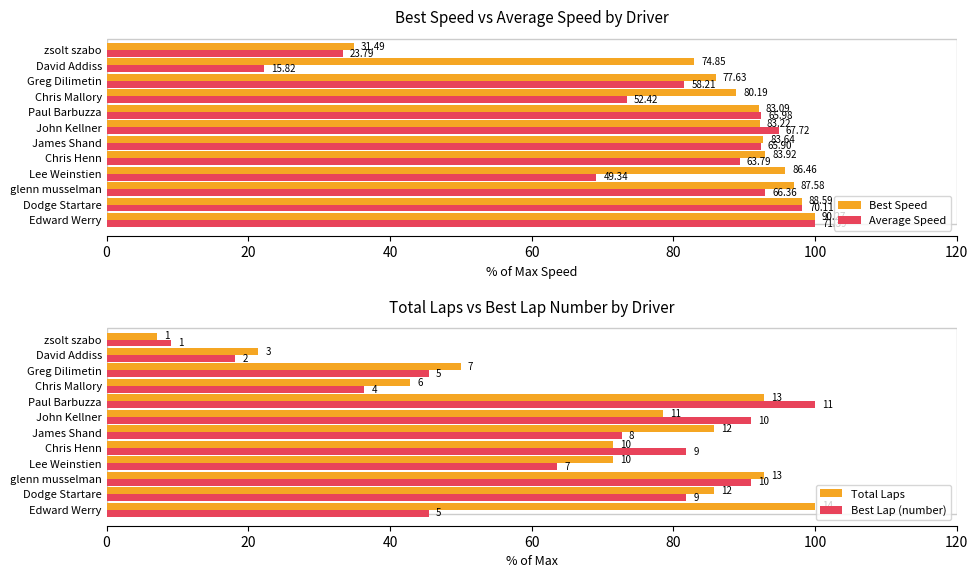

How many values in the Average Speed series are below 92?

6